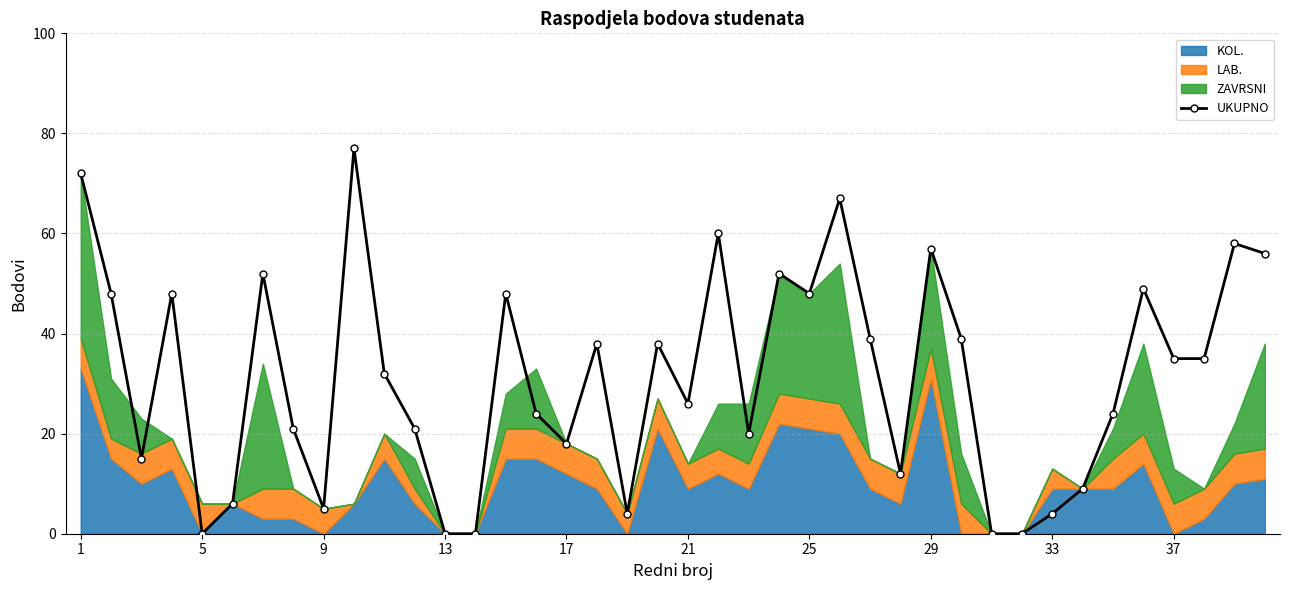

The value at 31 is 0. True or false?

True